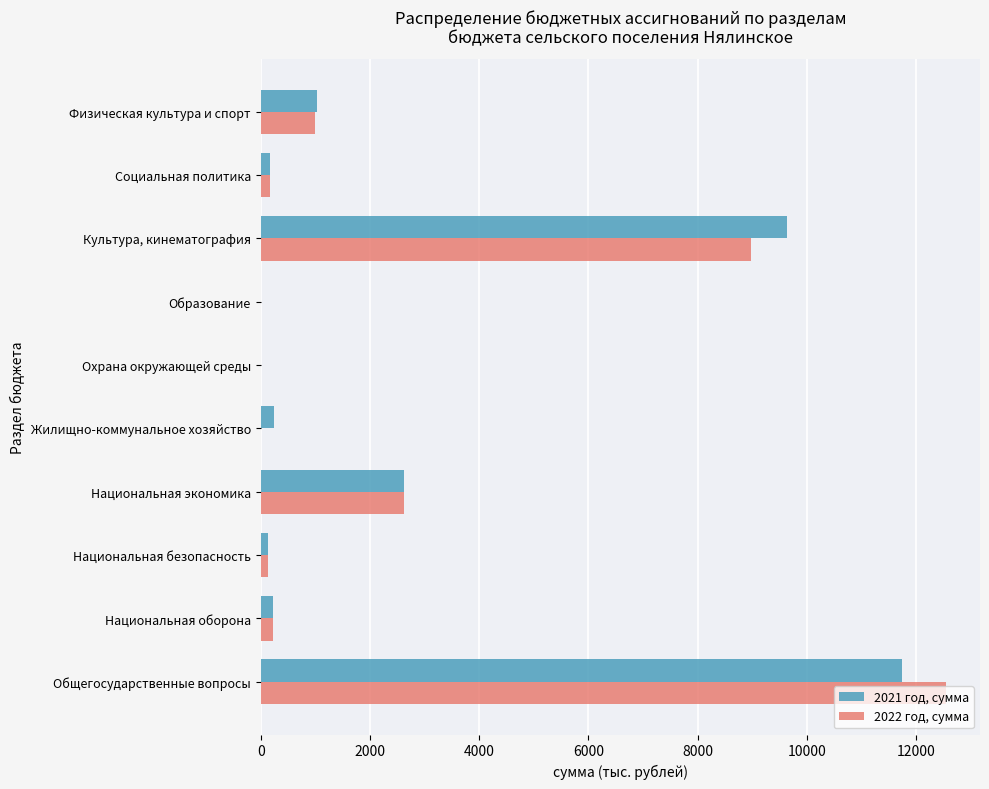

What is the greatest value displayed?

12541.3